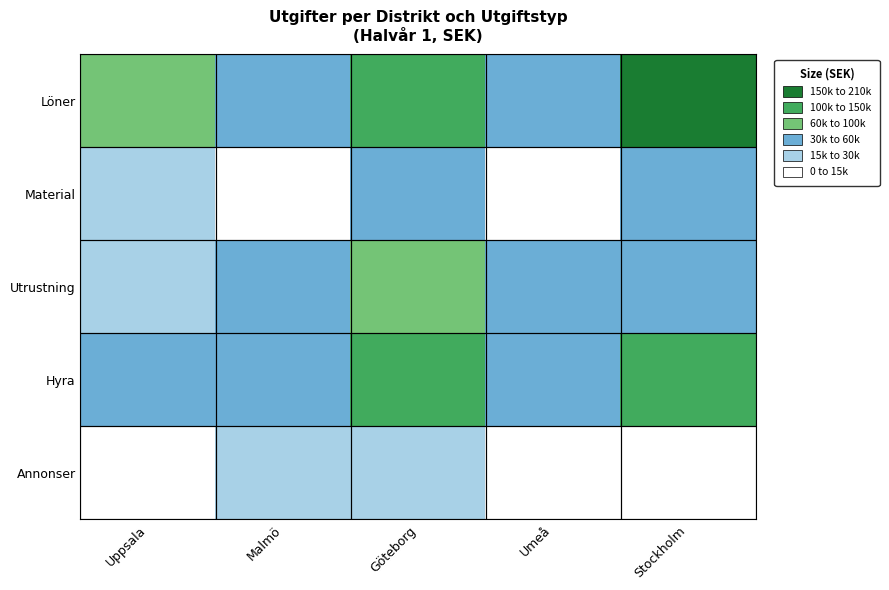

Reading left to right, list all the values displayed in this chart.

Löner: Uppsala=63000	Malmö=47500	Göteborg=131000	Umeå=46850	Stockholm=197500
Material: Uppsala=16500	Malmö=12000	Göteborg=30000	Umeå=13850	Stockholm=44700
Utrustning: Uppsala=27450	Malmö=37400	Göteborg=61500	Umeå=39000	Stockholm=48000
Hyra: Uppsala=57600	Malmö=49200	Göteborg=102000	Umeå=51000	Stockholm=141300
Annonser: Uppsala=11100	Malmö=16000	Göteborg=19000	Umeå=13200	Stockholm=14850